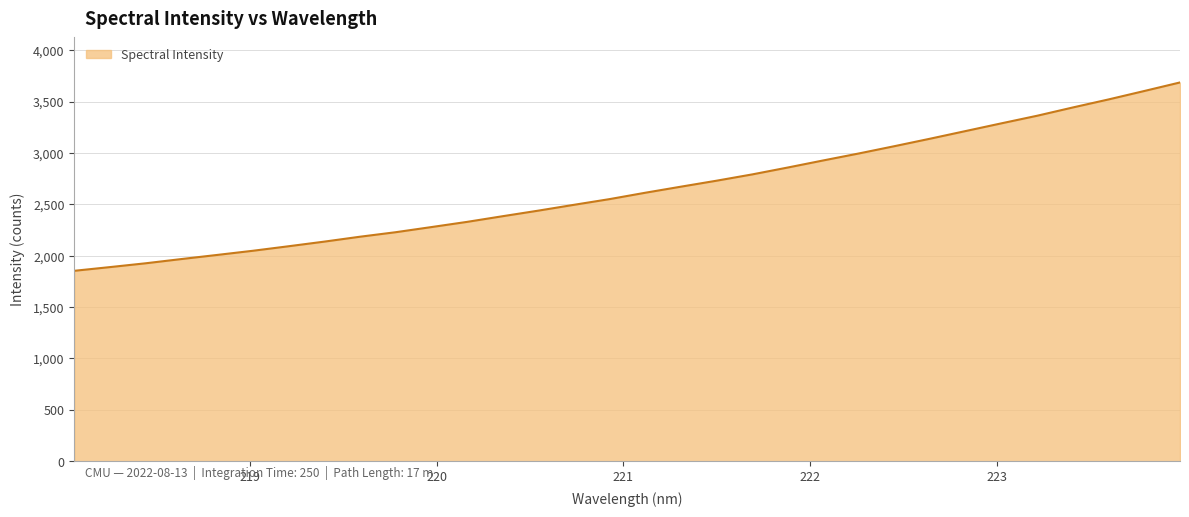

What is the difference between the second highest and second lowest values?

1714.4